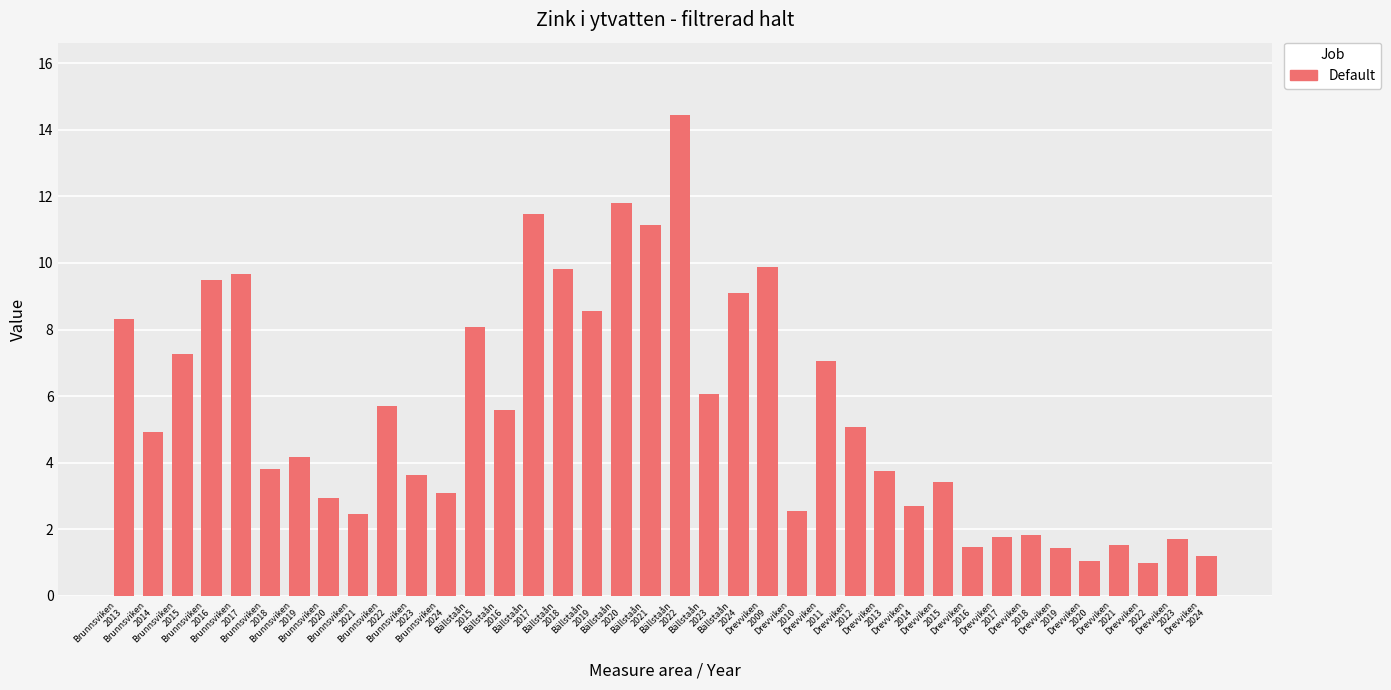

At which label is the value closest to 7?

Drevviken
2011